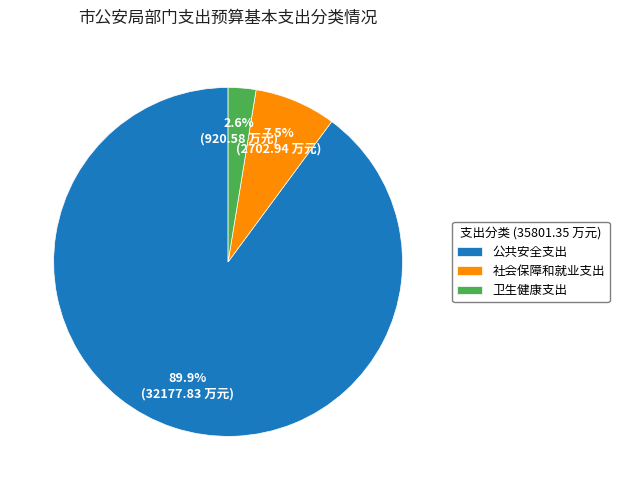

How many slices are in this pie chart?

3